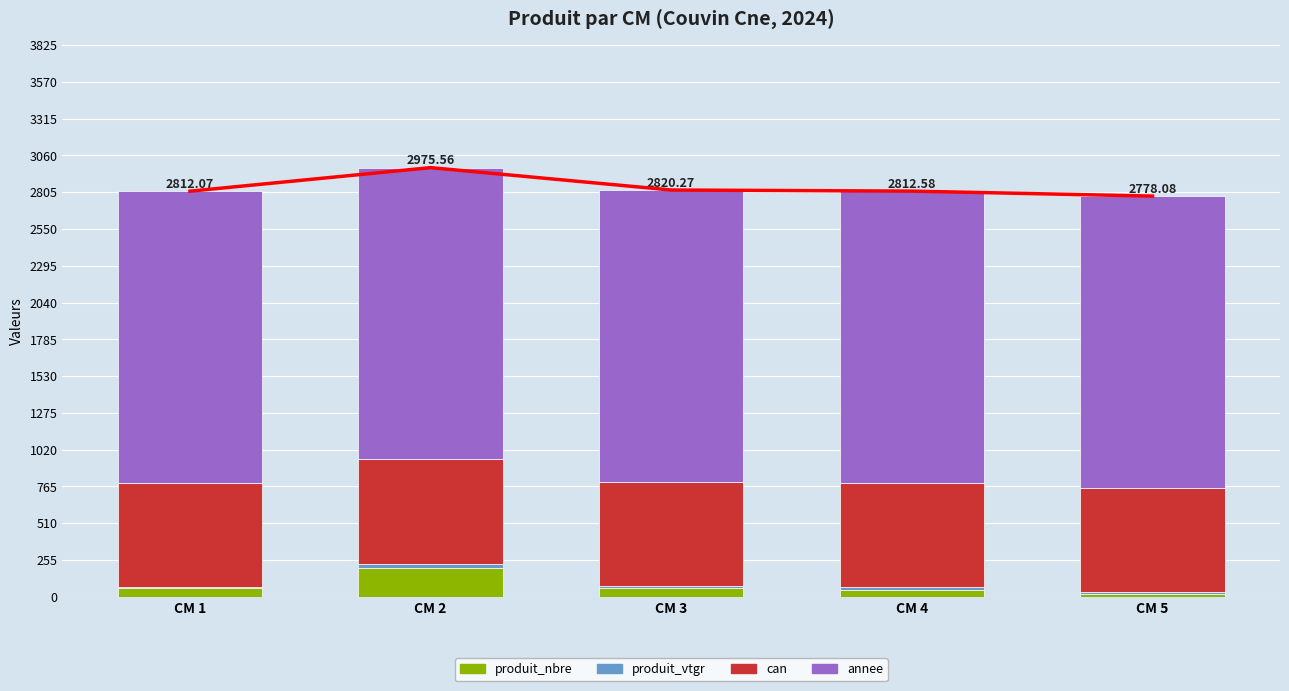

List the series in order of their peak value, lowest first.

produit_vtgr, produit_nbre, can, annee